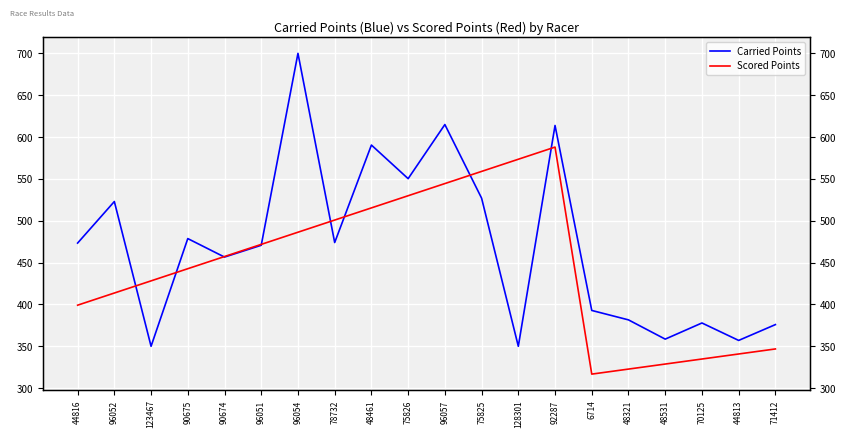

At which category does the chart reach its minimum across all series?

6714